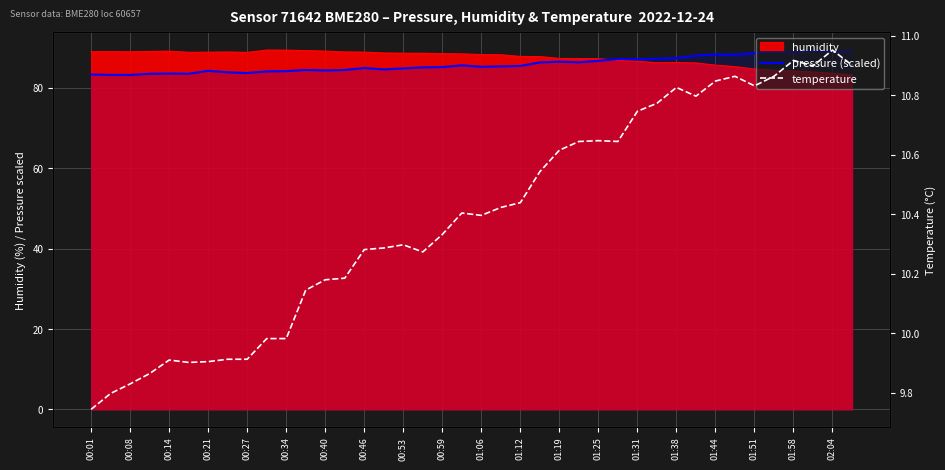

What is the difference between the temperature values at 00:14 and 02:04?

1.0